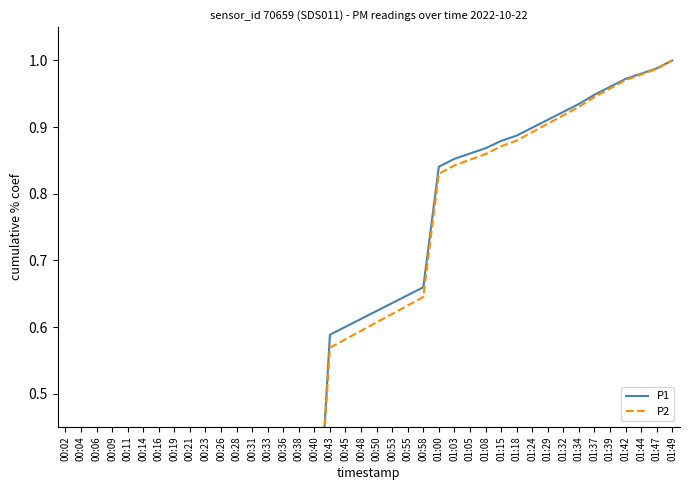

What position from the left is 01:47?

39